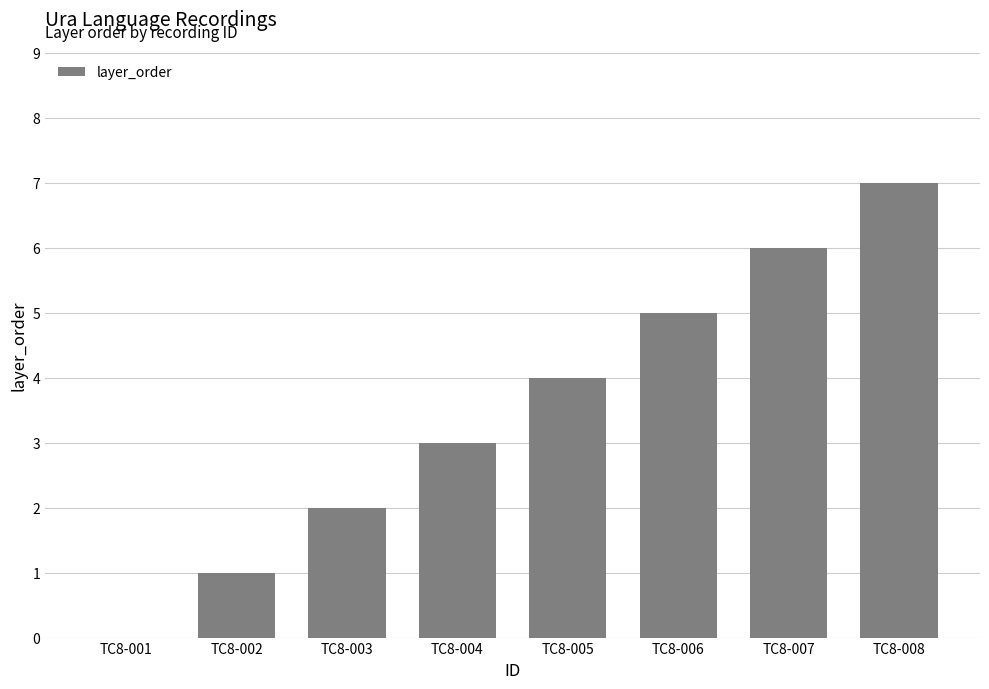

What is the sum of the values at TC8-007 and TC8-004?

9